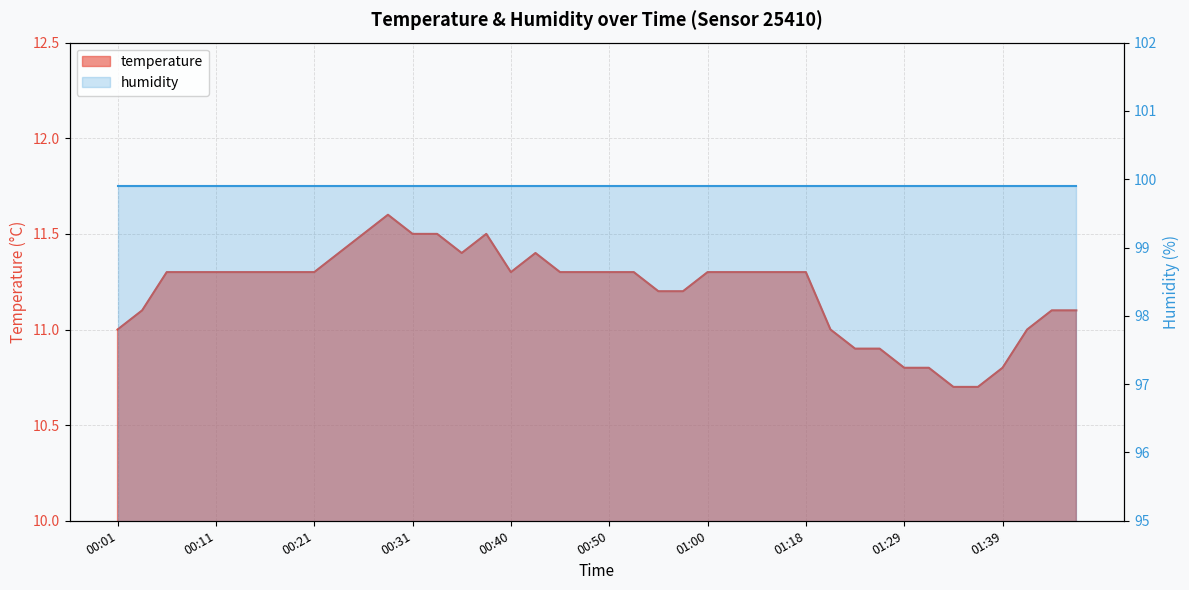

At which label is the value closest to 11?

00:01